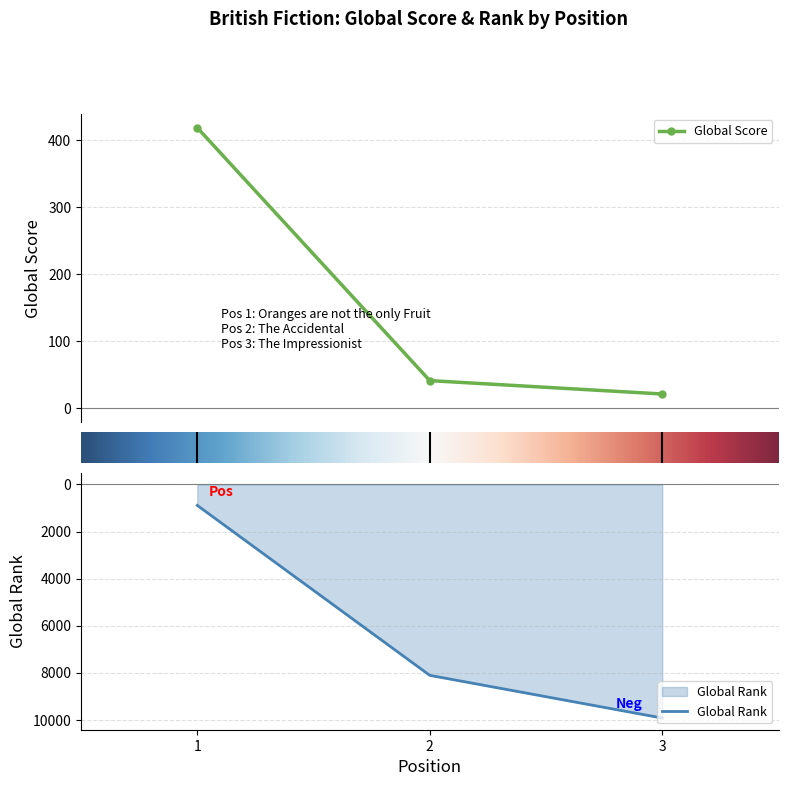

True or false: Global Rank has a value of 9927 at 3.

True